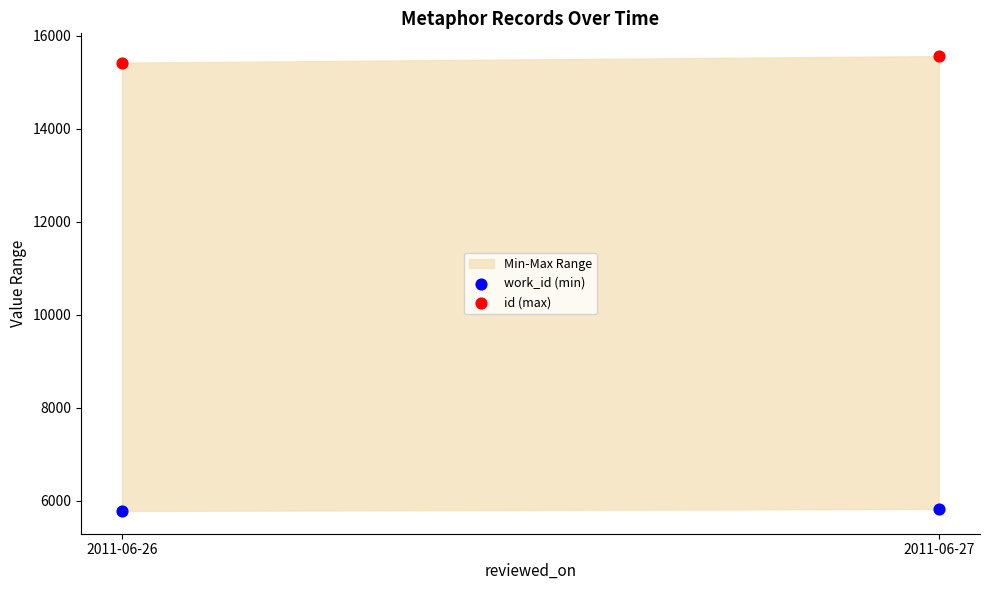

Across all data points, what is the average Y value?

10649